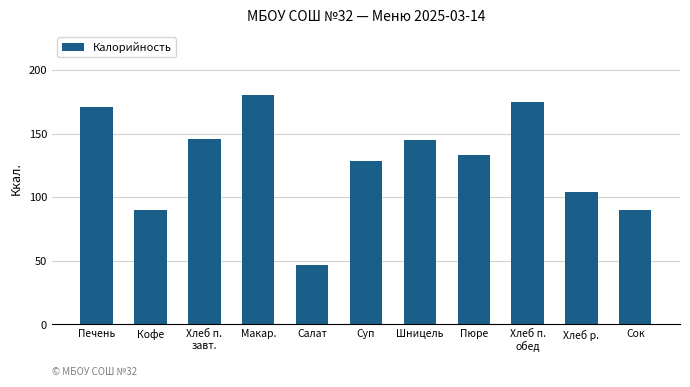

How many bars are there in total?

11